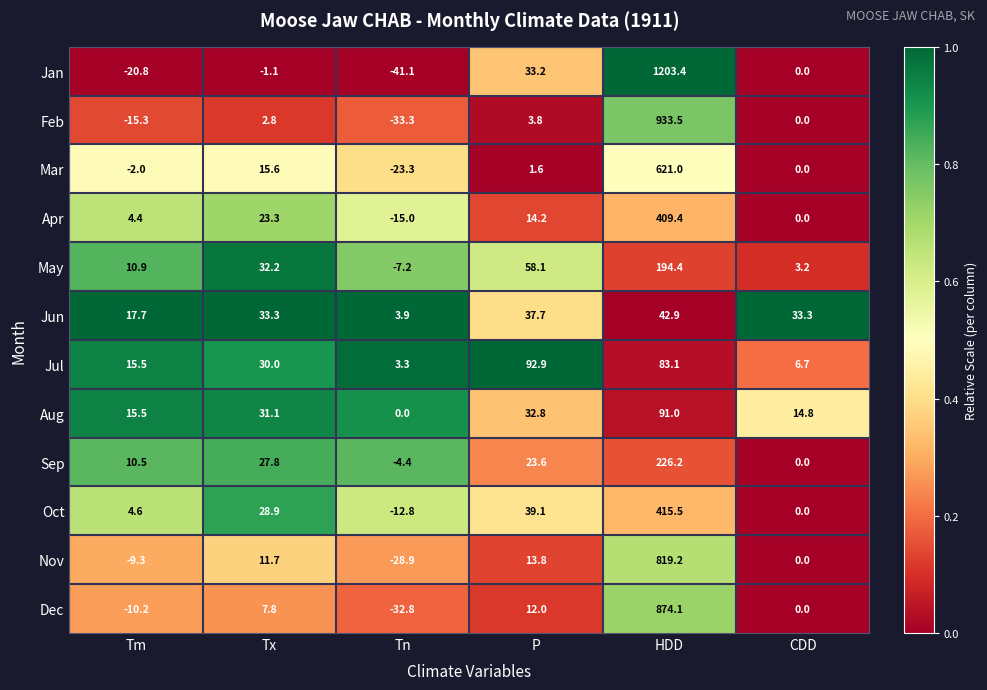

Which series has the largest total across all categories?

Jan